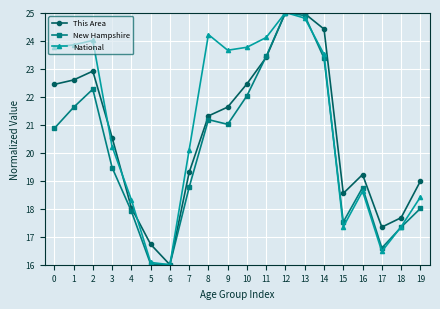

Where is the first local minimum for National?

6